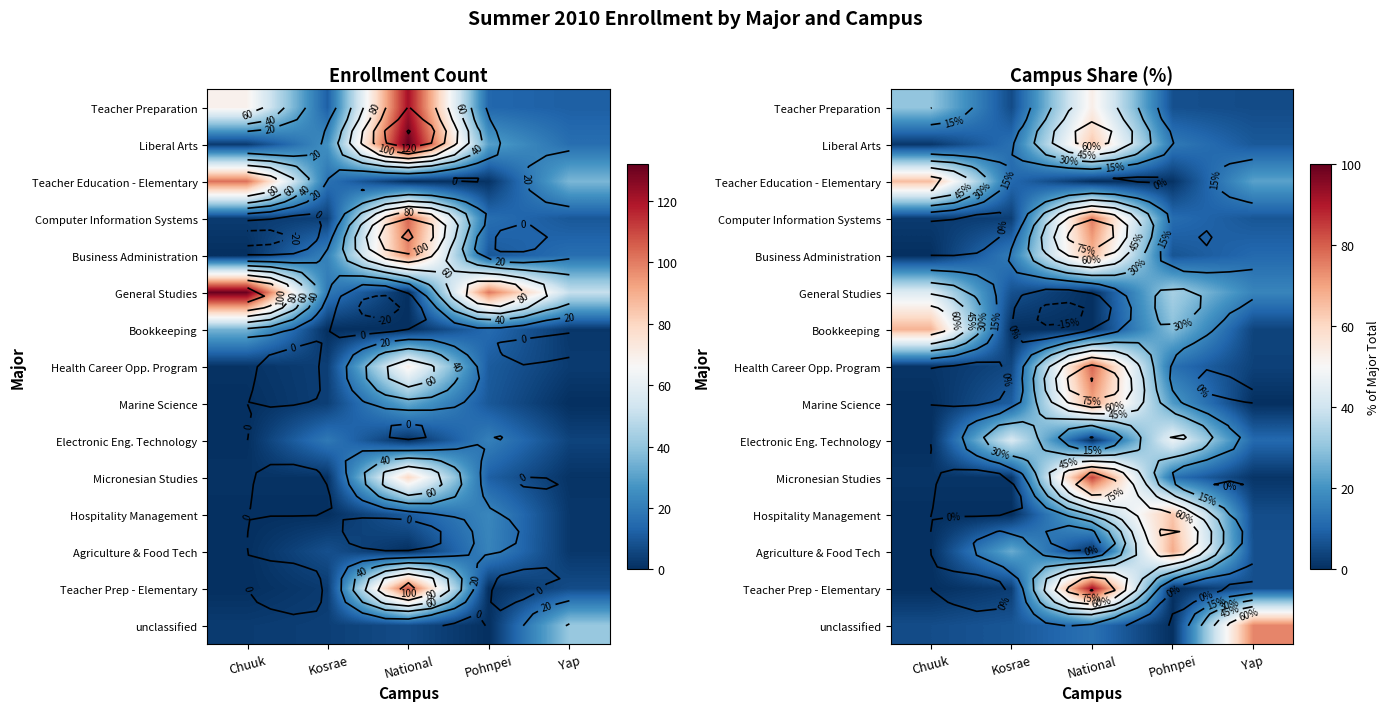

List the labels in order of Bookkeeping value, smallest first.

Kosrae, National, Yap, Pohnpei, Chuuk